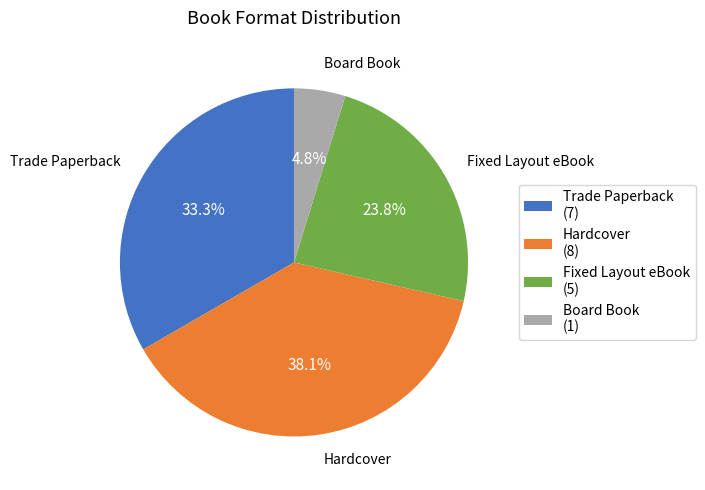

Rank the categories by value from lowest to highest.

Board Book, Fixed Layout eBook, Trade Paperback, Hardcover